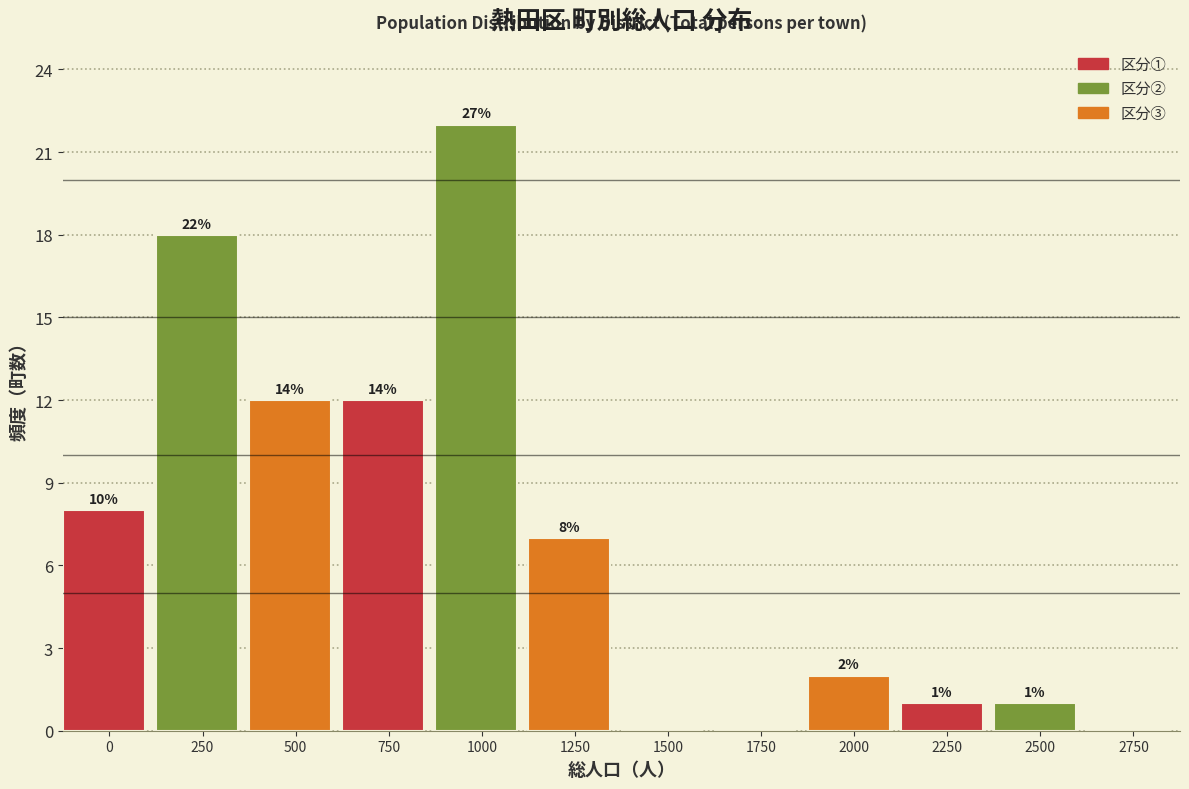

Reading left to right, list all the values displayed in this chart.

0=8	250=18	500=12	750=12	1000=22	1250=7	1500=0	1750=0	2000=2	2250=1	2500=1	2750=0